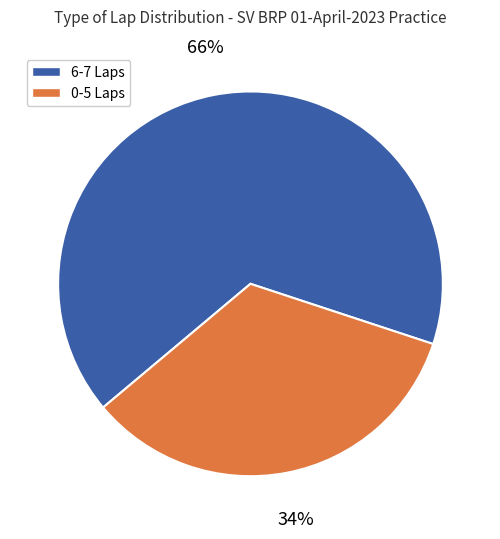

Is there any slice that represents more than half of the pie?

Yes